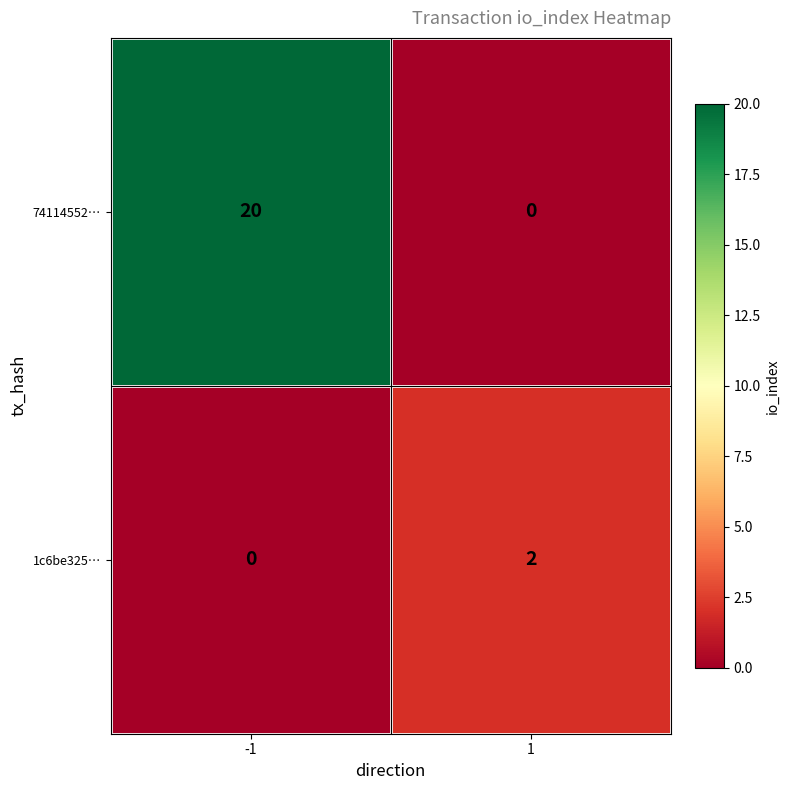

True or false: 1c6be325… has a value of 1 at -1.

False